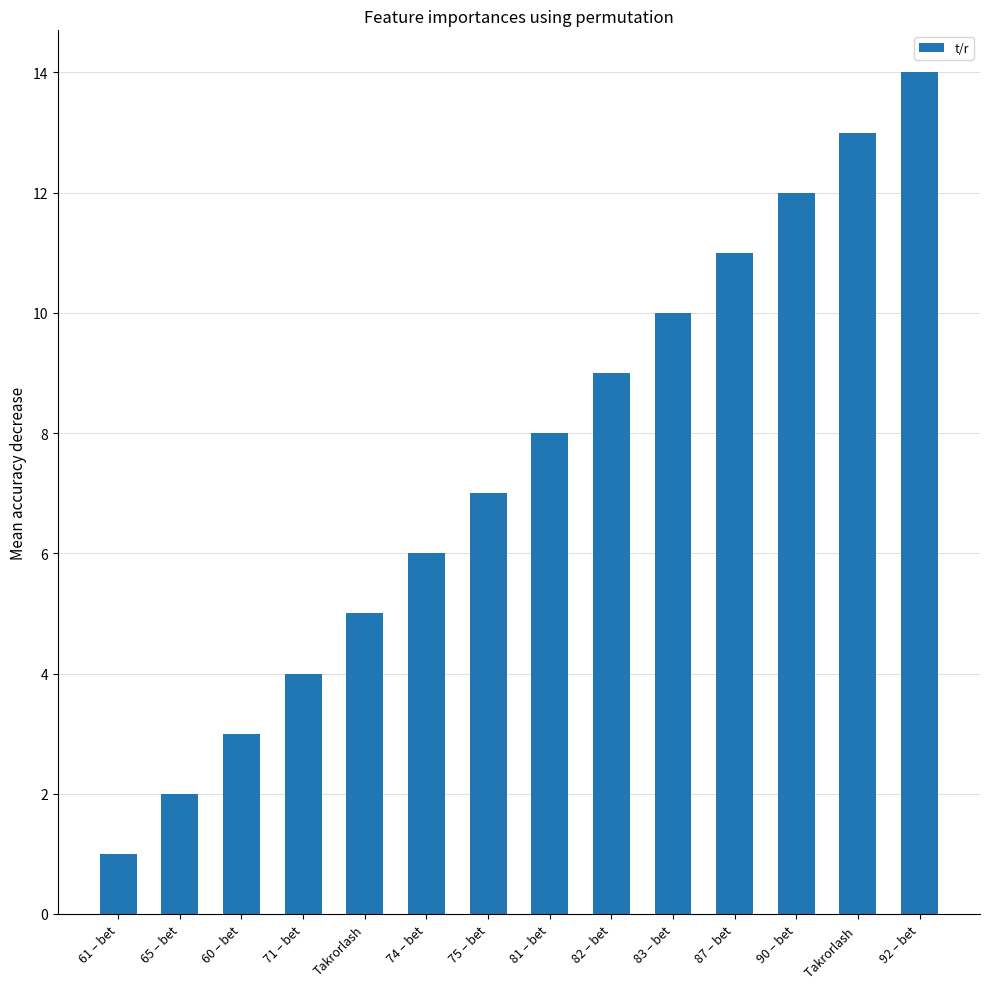

Is it true that the value at 83 – bet is 10?

True